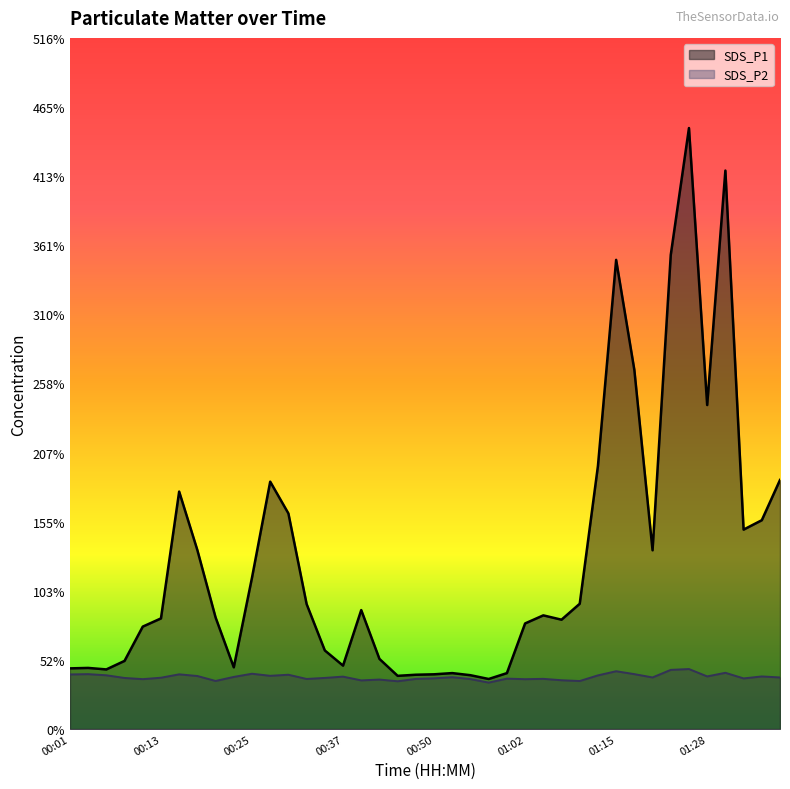

How many data points in SDS_P1 are above 84?

20